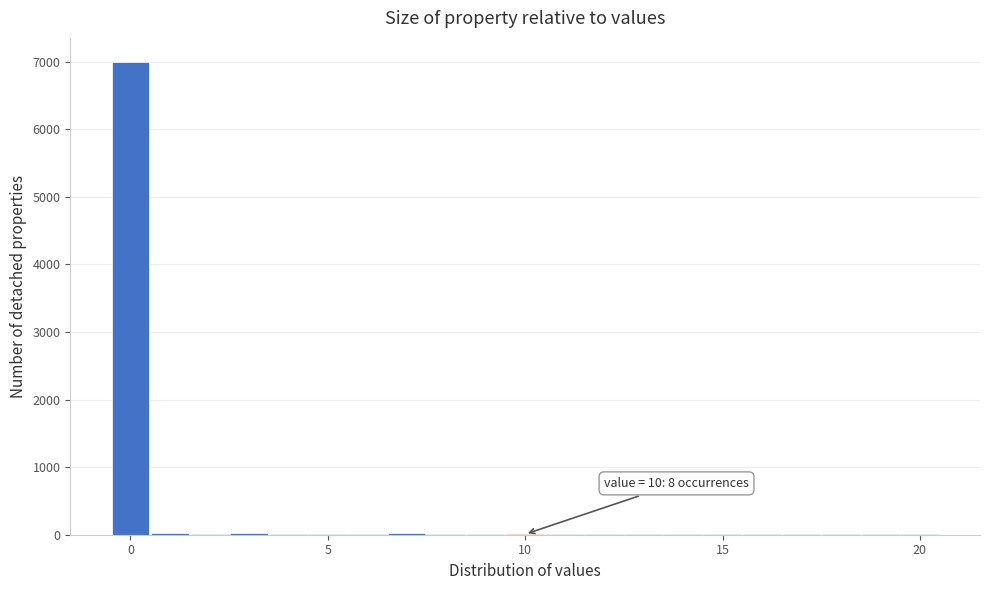

Around what value on the x-axis is the tallest bar? Give the approximate position of its centre, as read against the axis.

0.0